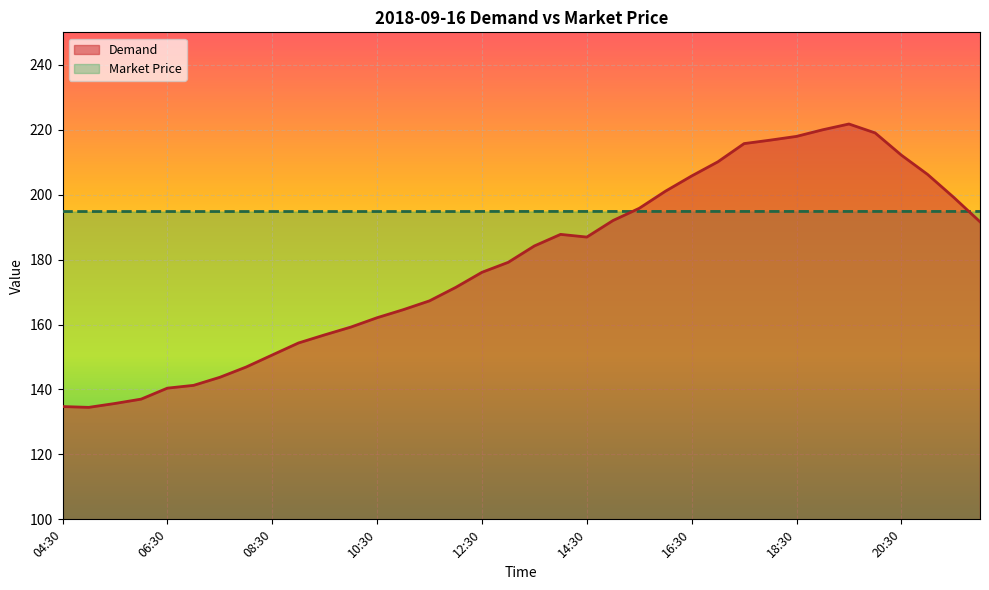

List the labels in order of Market Price value, smallest first.

04:30, 05:00, 05:30, 06:00, 06:30, 07:00, 07:30, 08:00, 08:30, 09:00, 09:30, 10:00, 10:30, 11:00, 11:30, 12:00, 12:30, 13:00, 13:30, 14:00, 14:30, 15:00, 15:30, 16:00, 16:30, 17:00, 17:30, 18:00, 18:30, 19:00, 19:30, 20:00, 20:30, 21:00, 21:30, 22:00